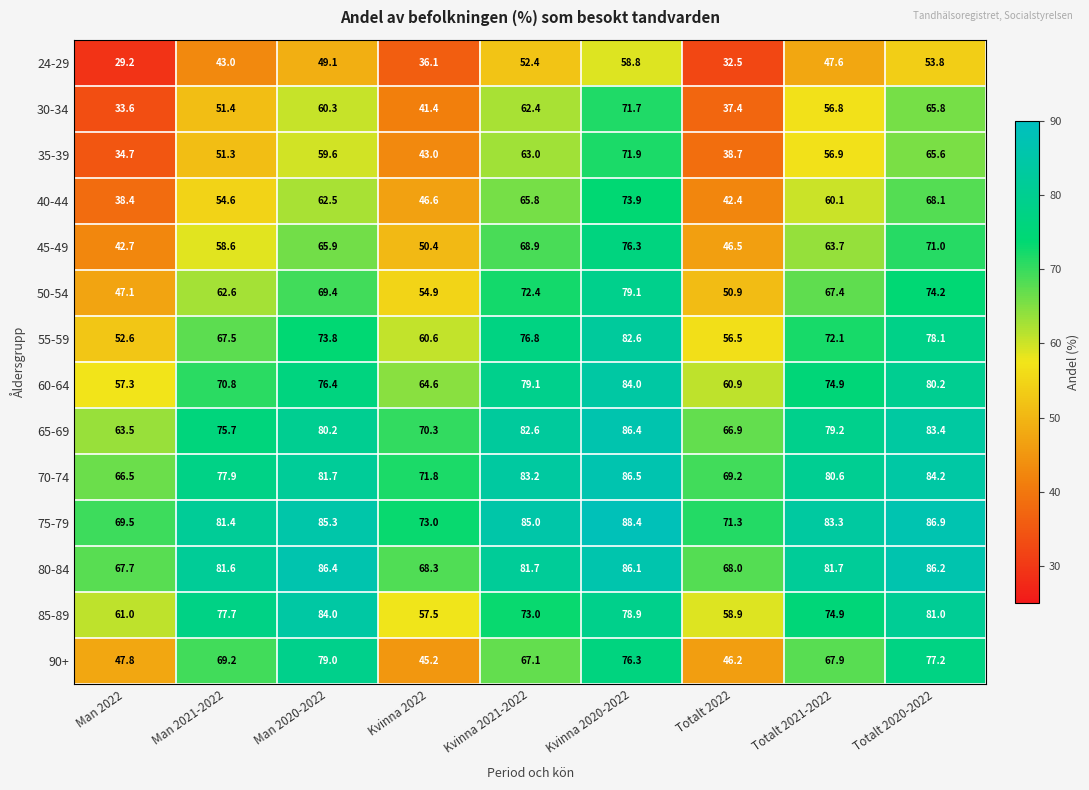

Which series has the widest spread of values?

30-34